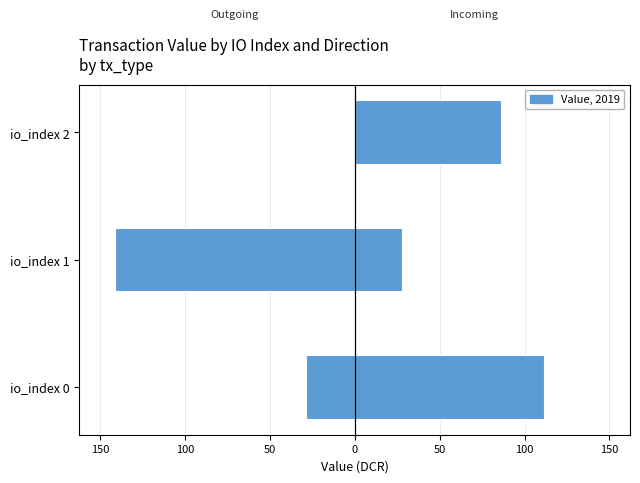

What is the spread (max minus min) of values at io_index 1?

168.8